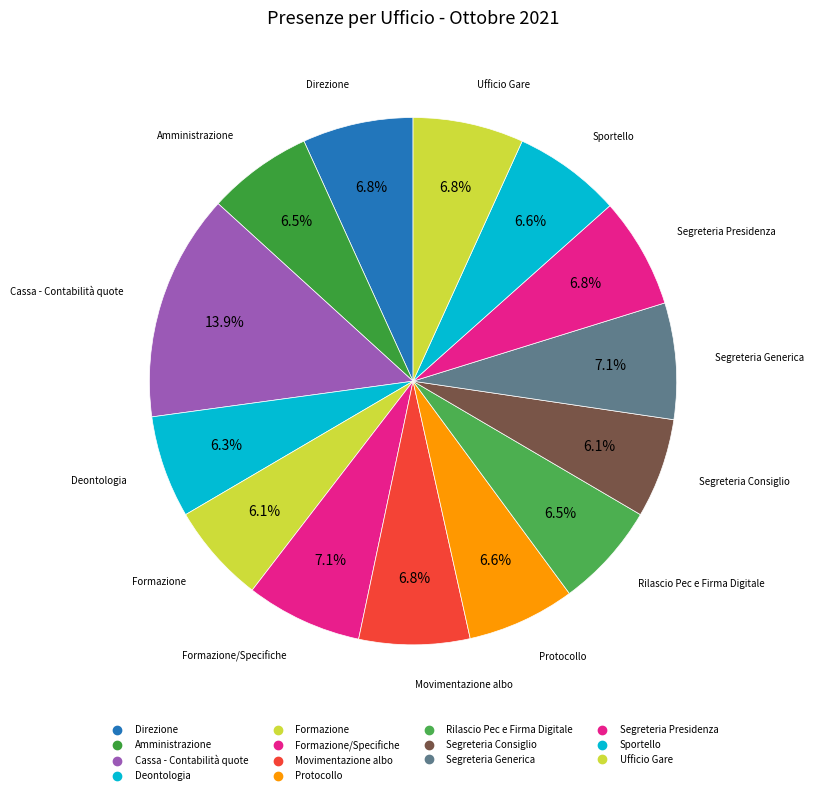

How many slices are in this pie chart?

14